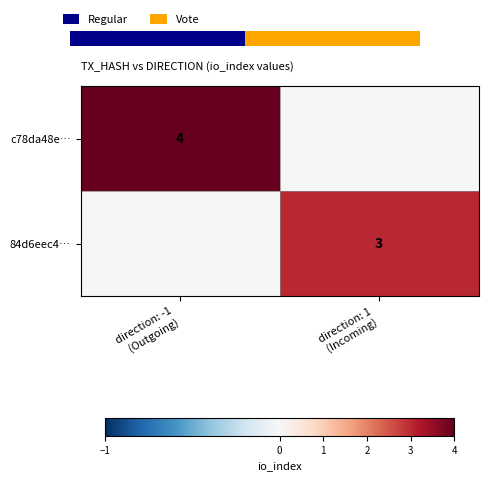

List the series in order of their peak value, lowest first.

84d6eec4…, c78da48e…